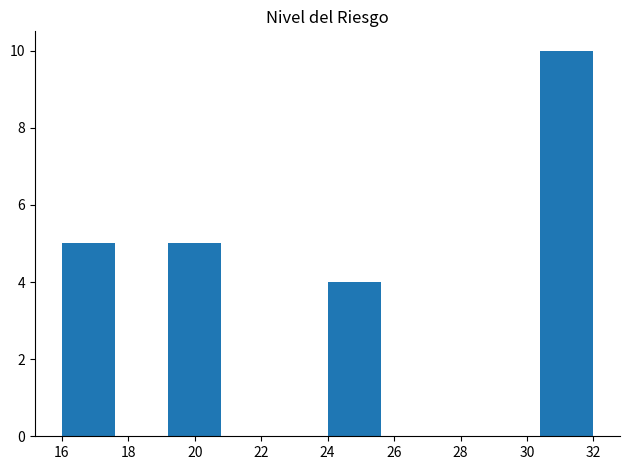

Reading left to right, list every bar in this chart as the range it spans on the x-axis followed by its height. The values are not printed on the chart, so give them approximately, as read against the axis.

16.0 to 17.6: 5
17.6 to 19.2: 0
19.2 to 20.8: 5
20.8 to 22.4: 0
22.4 to 24.0: 0
24.0 to 25.6: 4
25.6 to 27.2: 0
27.2 to 28.8: 0
28.8 to 30.4: 0
30.4 to 32.0: 10